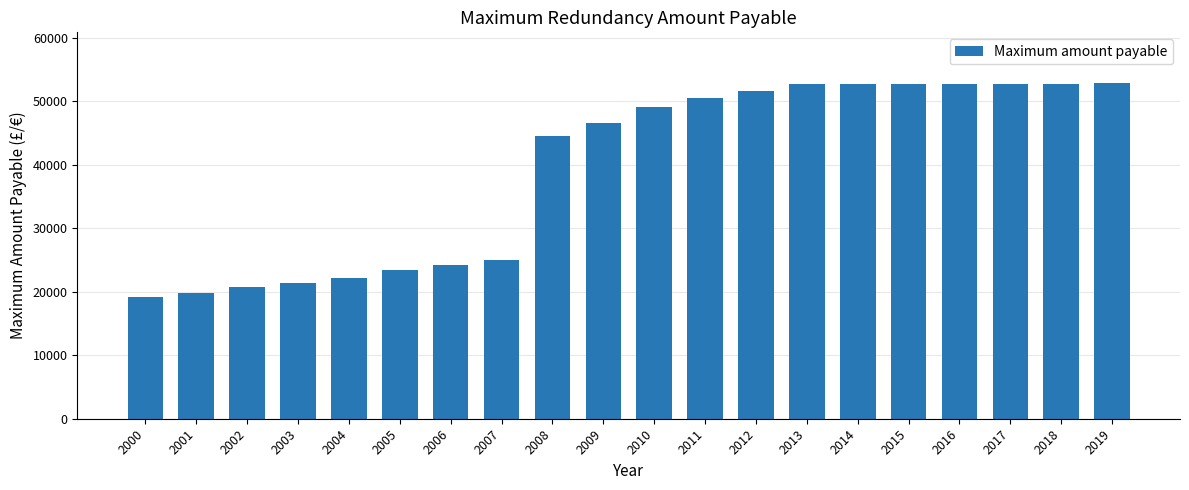

Is it true that the value at 2018 is 52662.8?

True